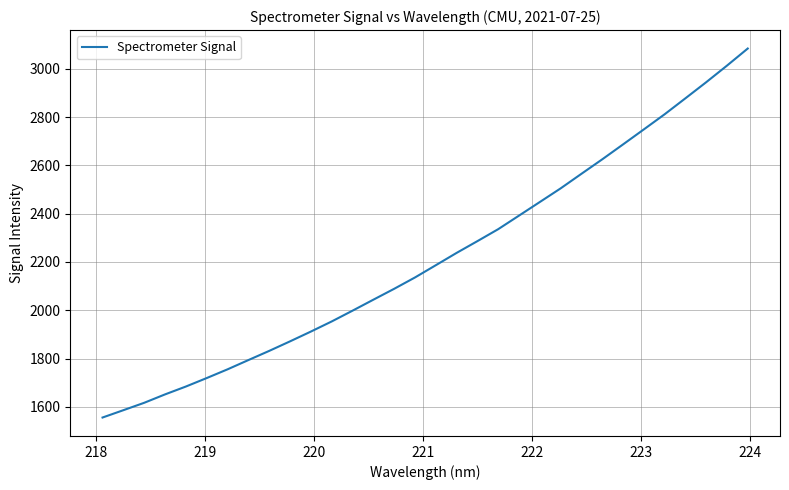

What is the smallest value displayed?

1555.7